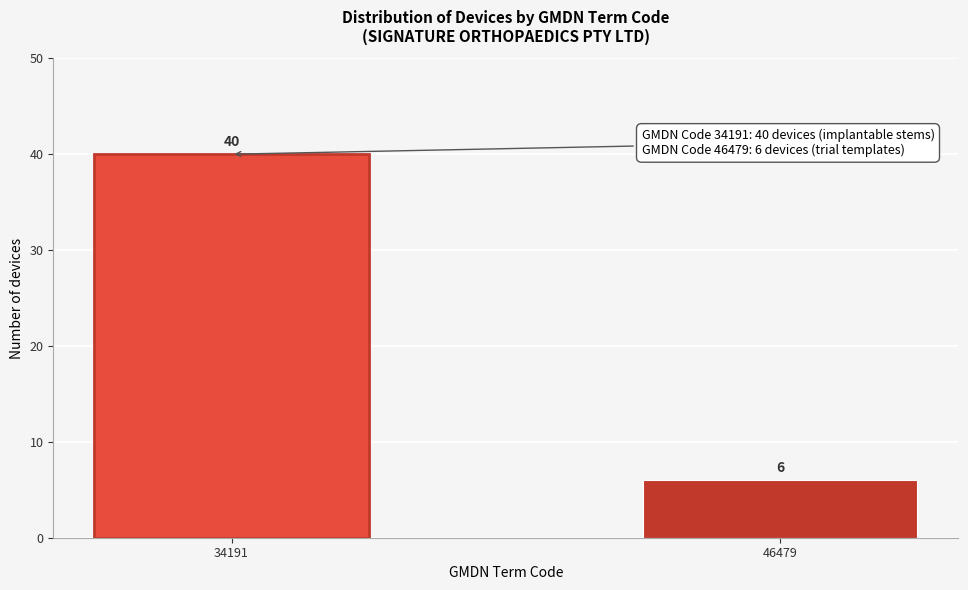

Reading left to right, list all the values displayed in this chart.

40	6